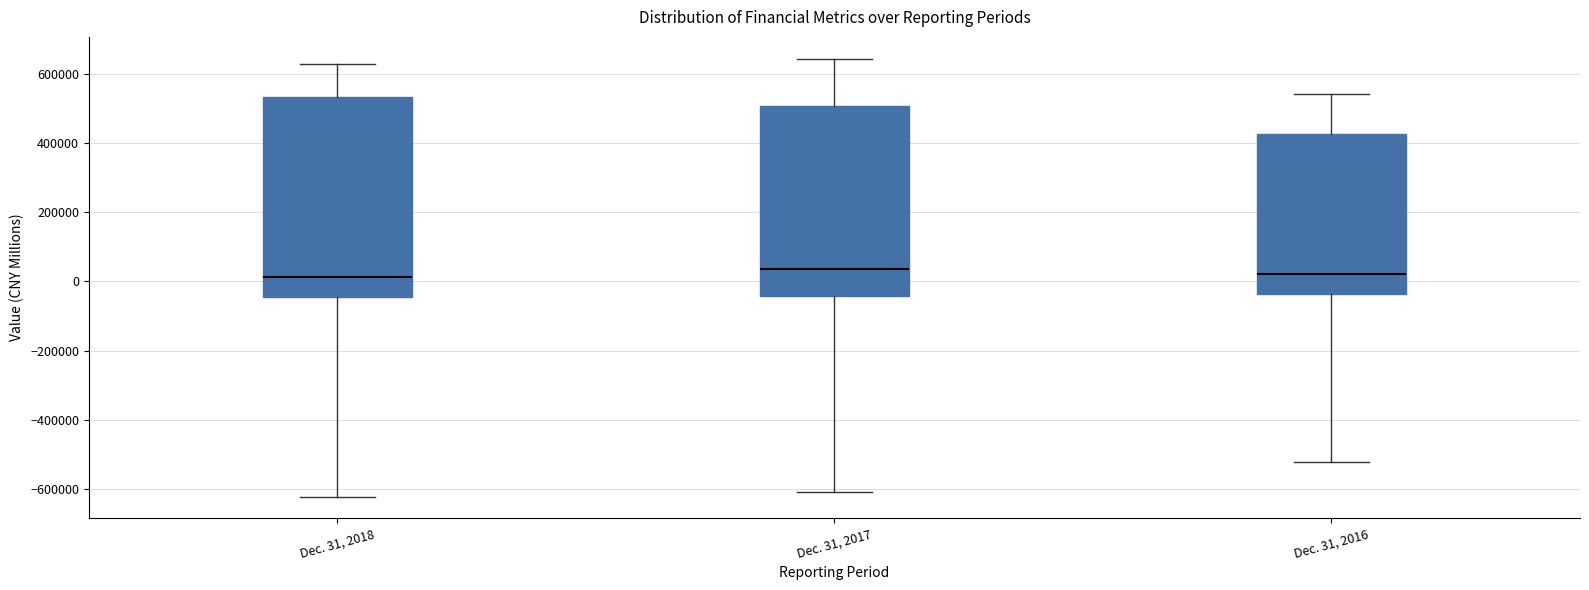

Reading left to right, transcribe this box plot: for each box, give where its median line is, the range the box spans, and where its two whiskers end, as read against the y-axis. The values are not printed on the chart, so give them approximately, as read against the axis.

Dec. 31, 2018: median 20000, box -40000 to 540000, whiskers -620000 to 620000
Dec. 31, 2017: median 40000, box -40000 to 500000, whiskers -600000 to 640000
Dec. 31, 2016: median 20000, box -40000 to 420000, whiskers -520000 to 540000